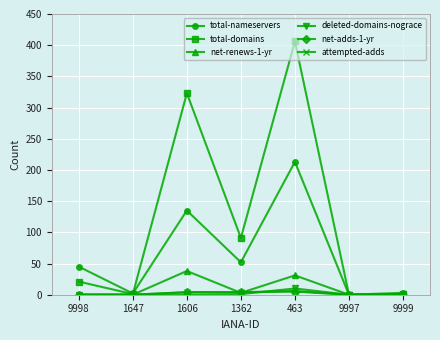

How many categories are shown in the chart?

7